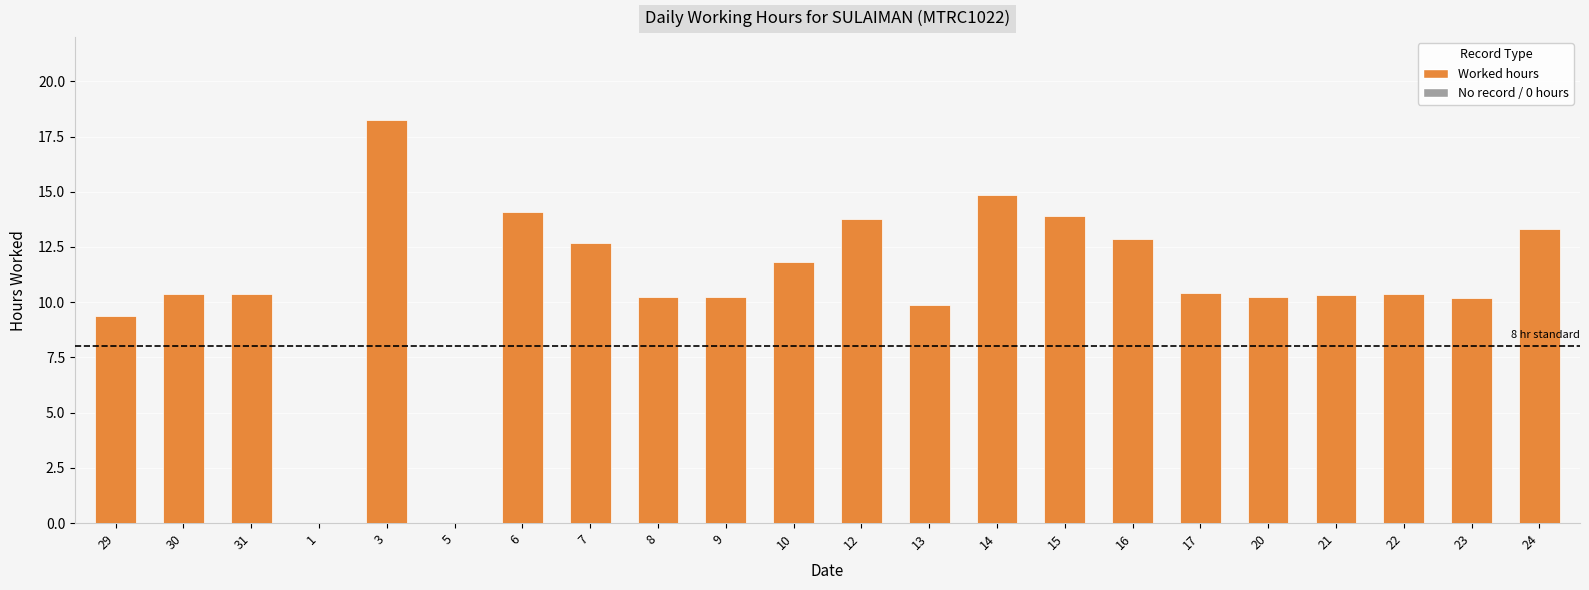

Count the number of data series in this chart.

1